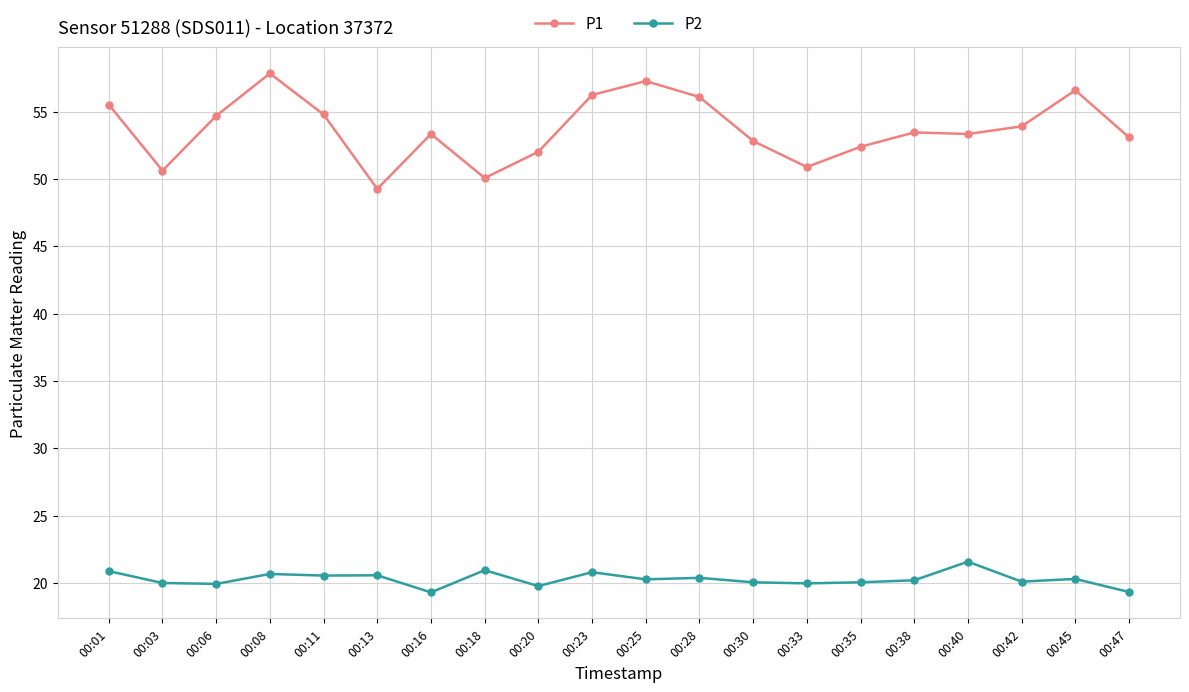

At 00:40, list the series in order from smallest to largest.

P2, P1